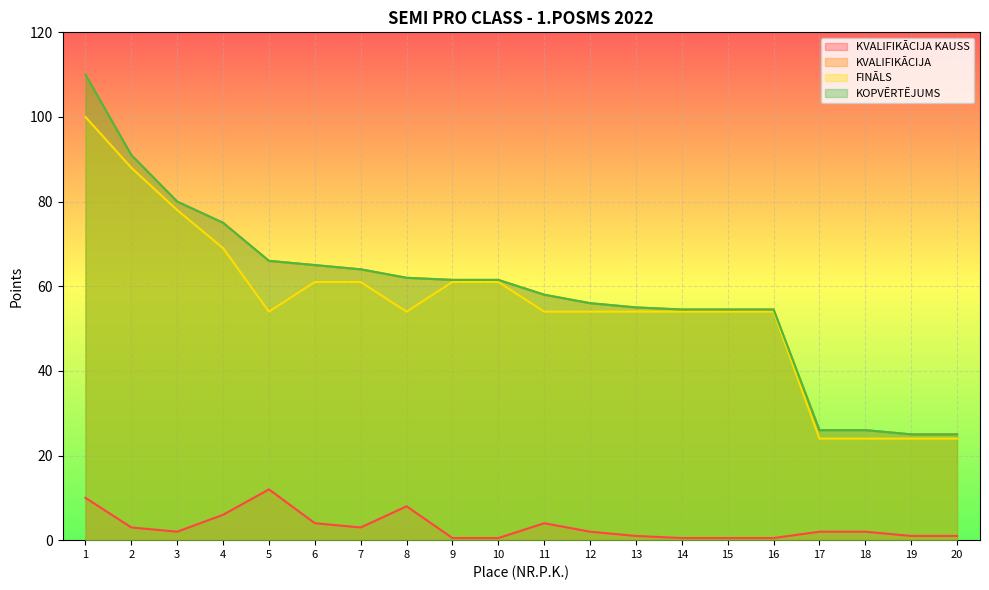

What value does the KOPVĒRTĒJUMS series have at 2?

91.0